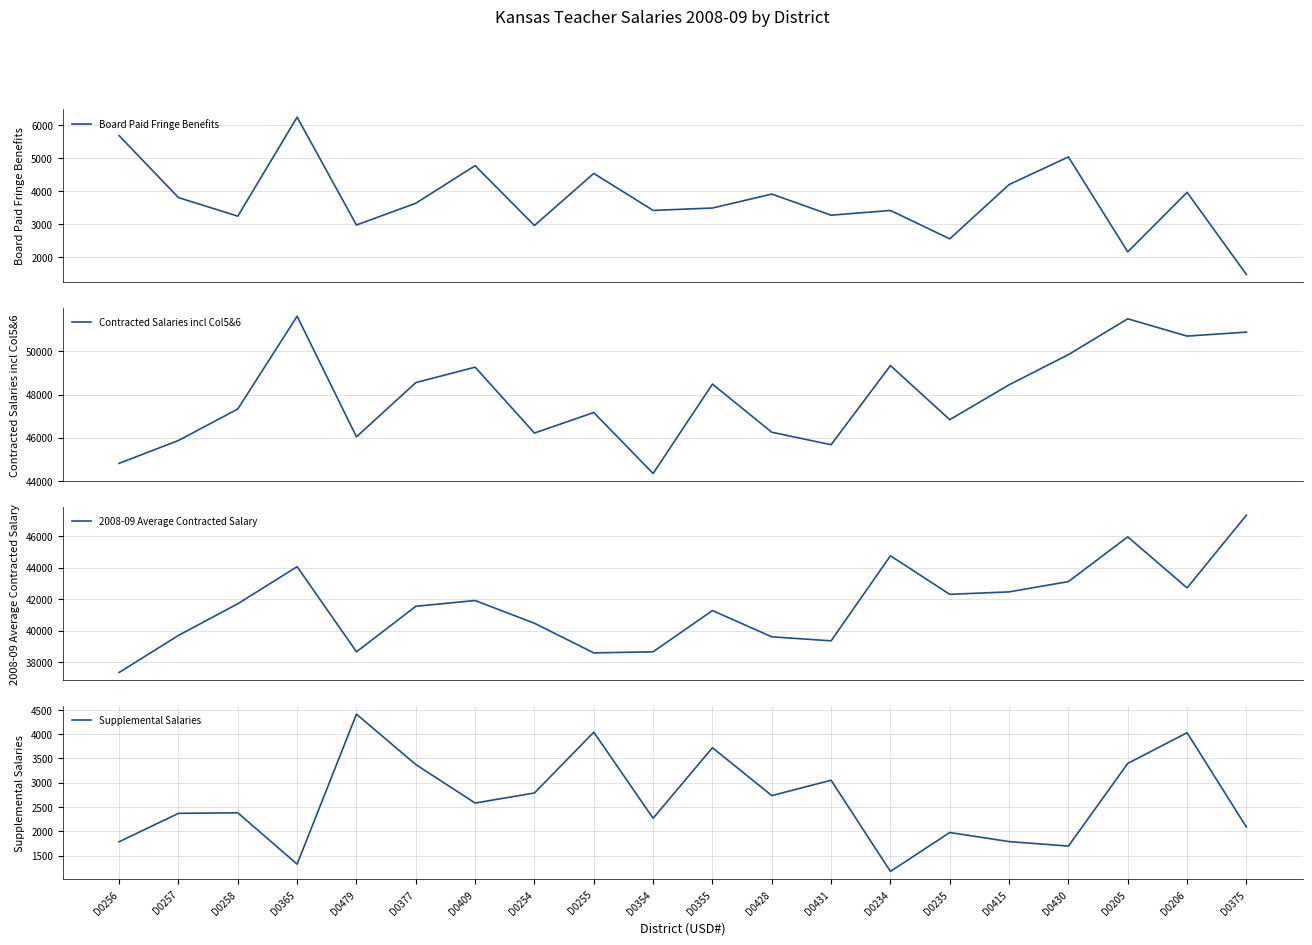

List the labels in order of Board Paid Fringe Benefits value, largest first.

D0365, D0256, D0430, D0409, D0255, D0415, D0206, D0428, D0257, D0377, D0355, D0354, D0234, D0431, D0258, D0479, D0254, D0235, D0205, D0375